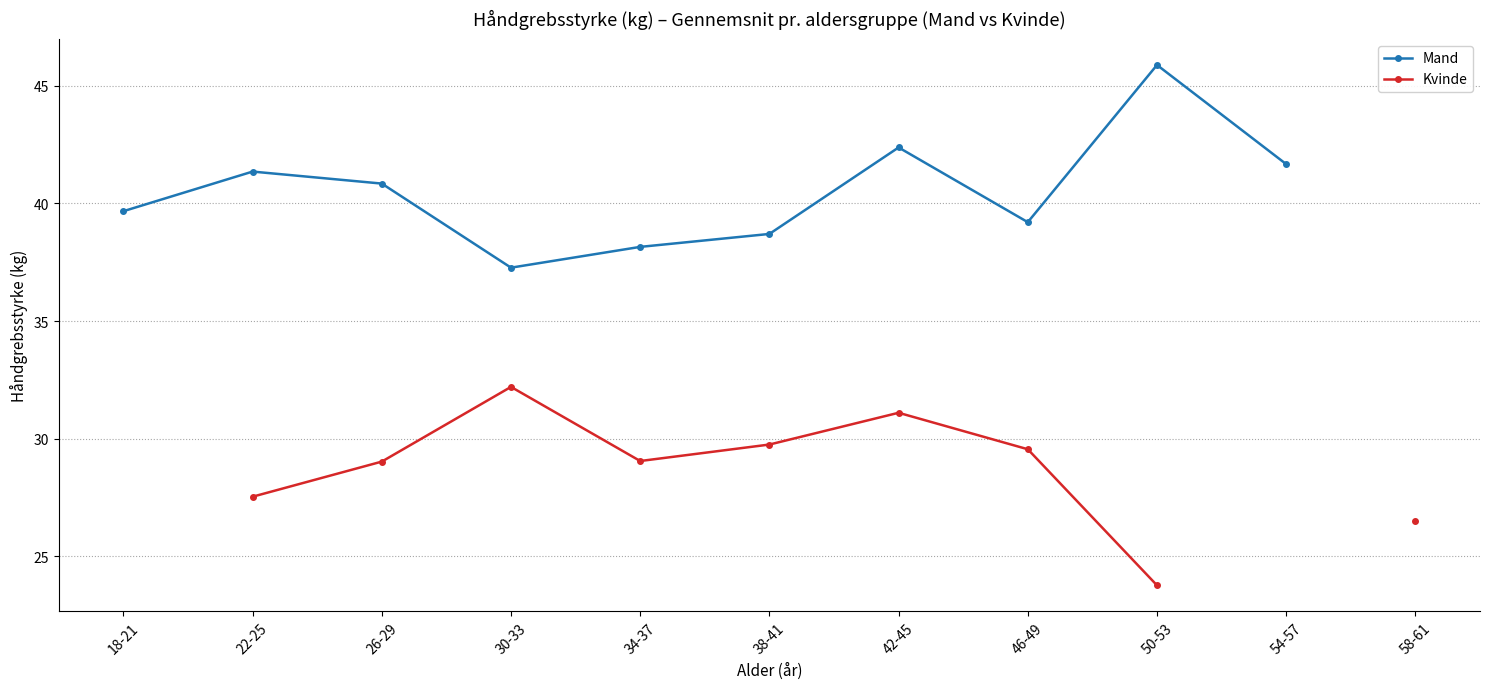

True or false: Kvinde and Mand intersect in this chart.

False